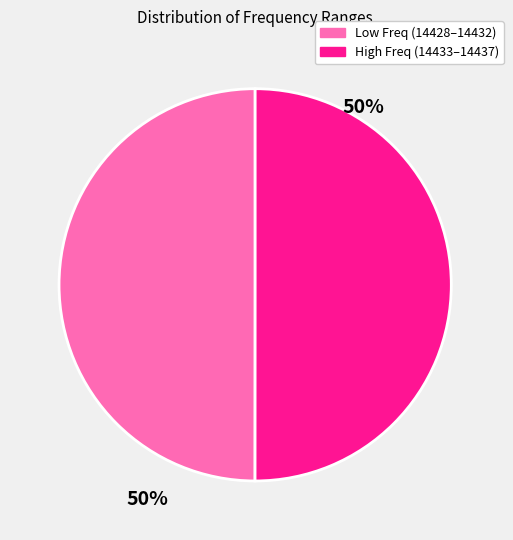

Is the sum of Low Freq (14428–14432) and High Freq (14433–14437) greater than half?

Yes